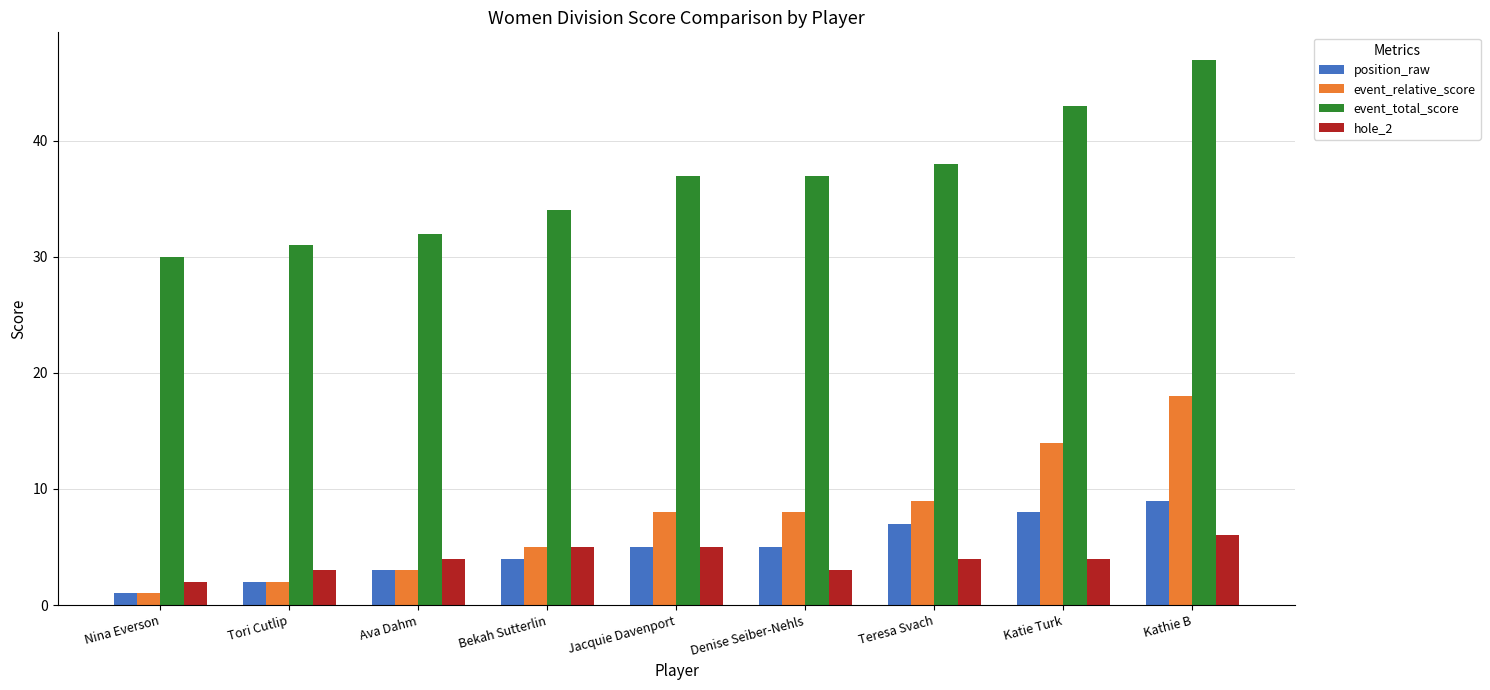

Reading left to right, list all the values displayed in this chart.

position_raw: Nina Everson=1	Tori Cutlip=2	Ava Dahm=3	Bekah Sutterlin=4	Jacquie Davenport=5	Denise Seiber-Nehls=5	Teresa Svach=7	Katie Turk=8	Kathie B=9
event_relative_score: Nina Everson=1	Tori Cutlip=2	Ava Dahm=3	Bekah Sutterlin=5	Jacquie Davenport=8	Denise Seiber-Nehls=8	Teresa Svach=9	Katie Turk=14	Kathie B=18
event_total_score: Nina Everson=30	Tori Cutlip=31	Ava Dahm=32	Bekah Sutterlin=34	Jacquie Davenport=37	Denise Seiber-Nehls=37	Teresa Svach=38	Katie Turk=43	Kathie B=47
hole_2: Nina Everson=2	Tori Cutlip=3	Ava Dahm=4	Bekah Sutterlin=5	Jacquie Davenport=5	Denise Seiber-Nehls=3	Teresa Svach=4	Katie Turk=4	Kathie B=6